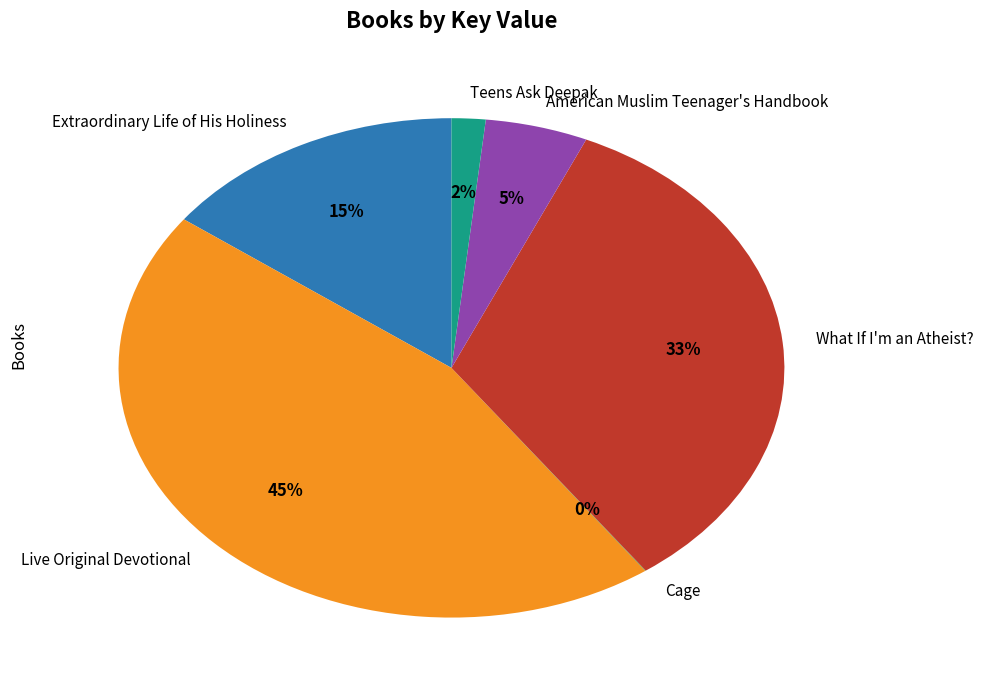

Which has a higher value, Teens Ask Deepak or What If I'm an Atheist??

What If I'm an Atheist?